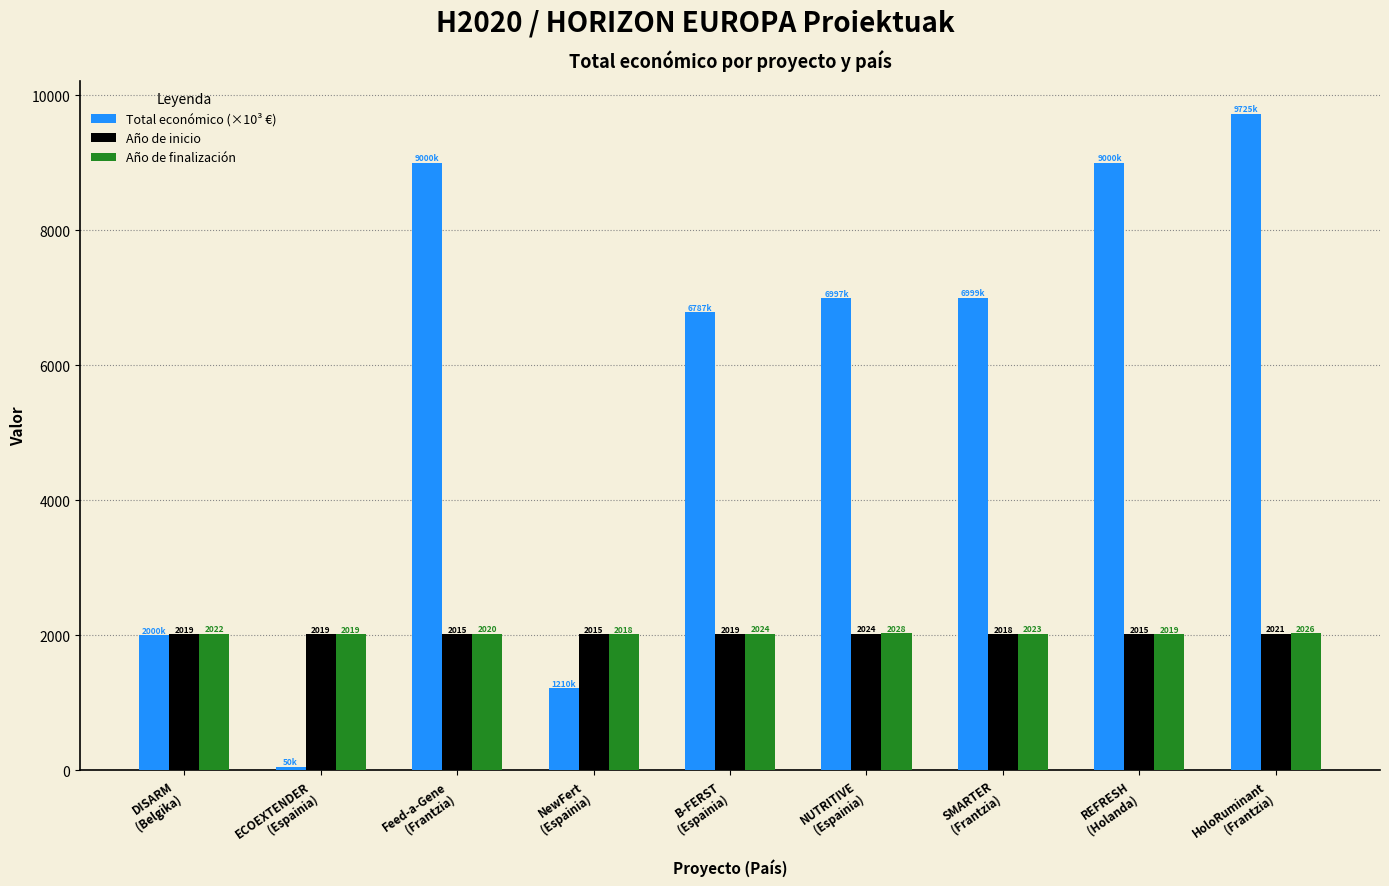

At how many categories does at least one series exceed 4813?

6